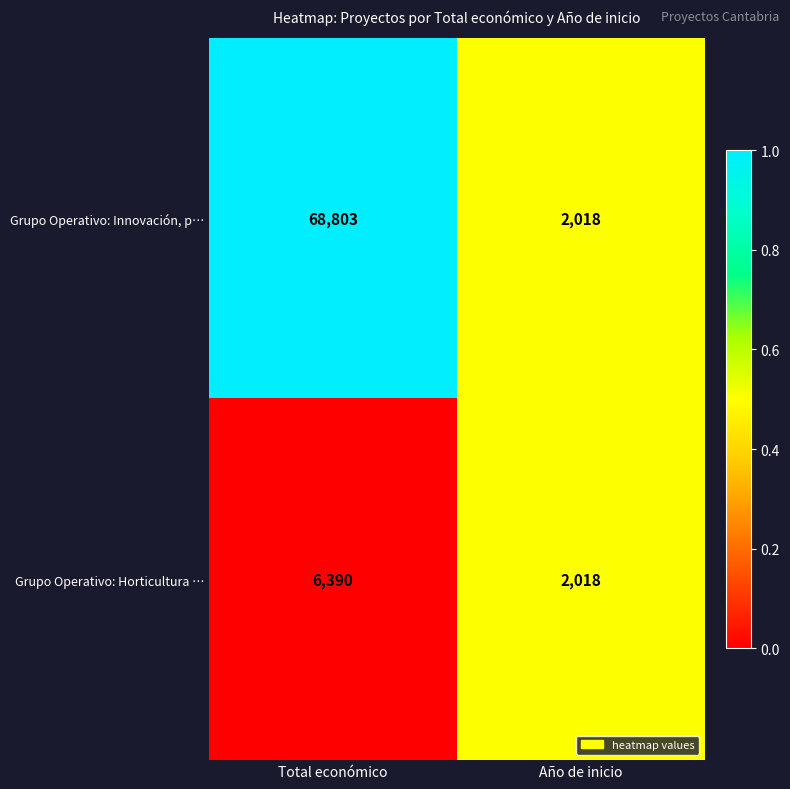

Reading left to right, list all the values displayed in this chart.

Grupo Operativo: Innovación, p…: 68803	2018
Grupo Operativo: Horticultura …: 6390	2018